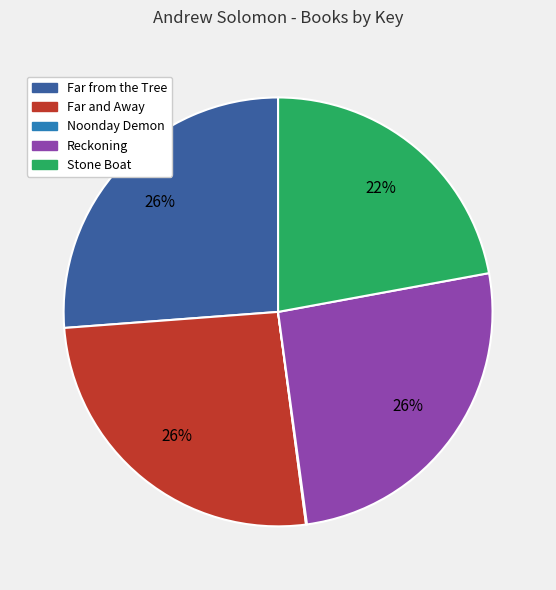

Do Stone Boat and Far and Away together represent more than half of the pie?

No